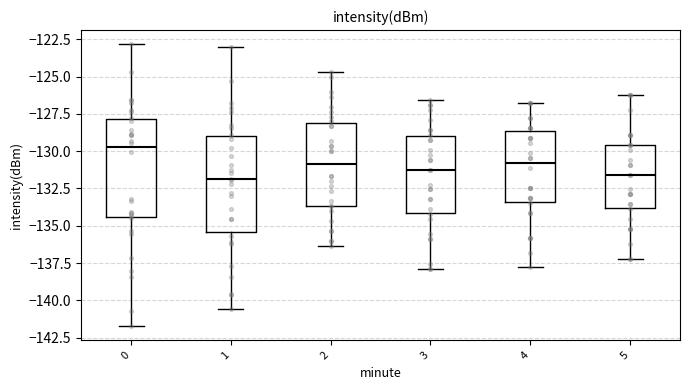

Which box's median line is the highest?

0